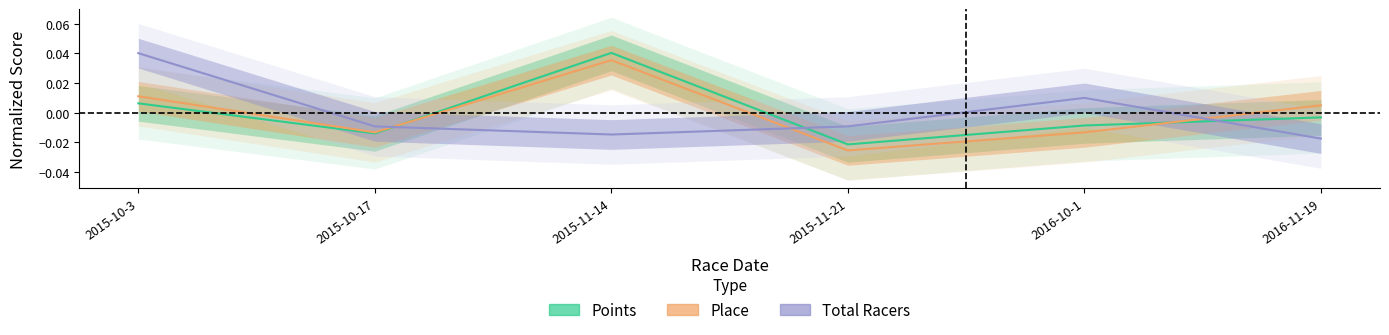

How many values in the Points series exceed 0?

2